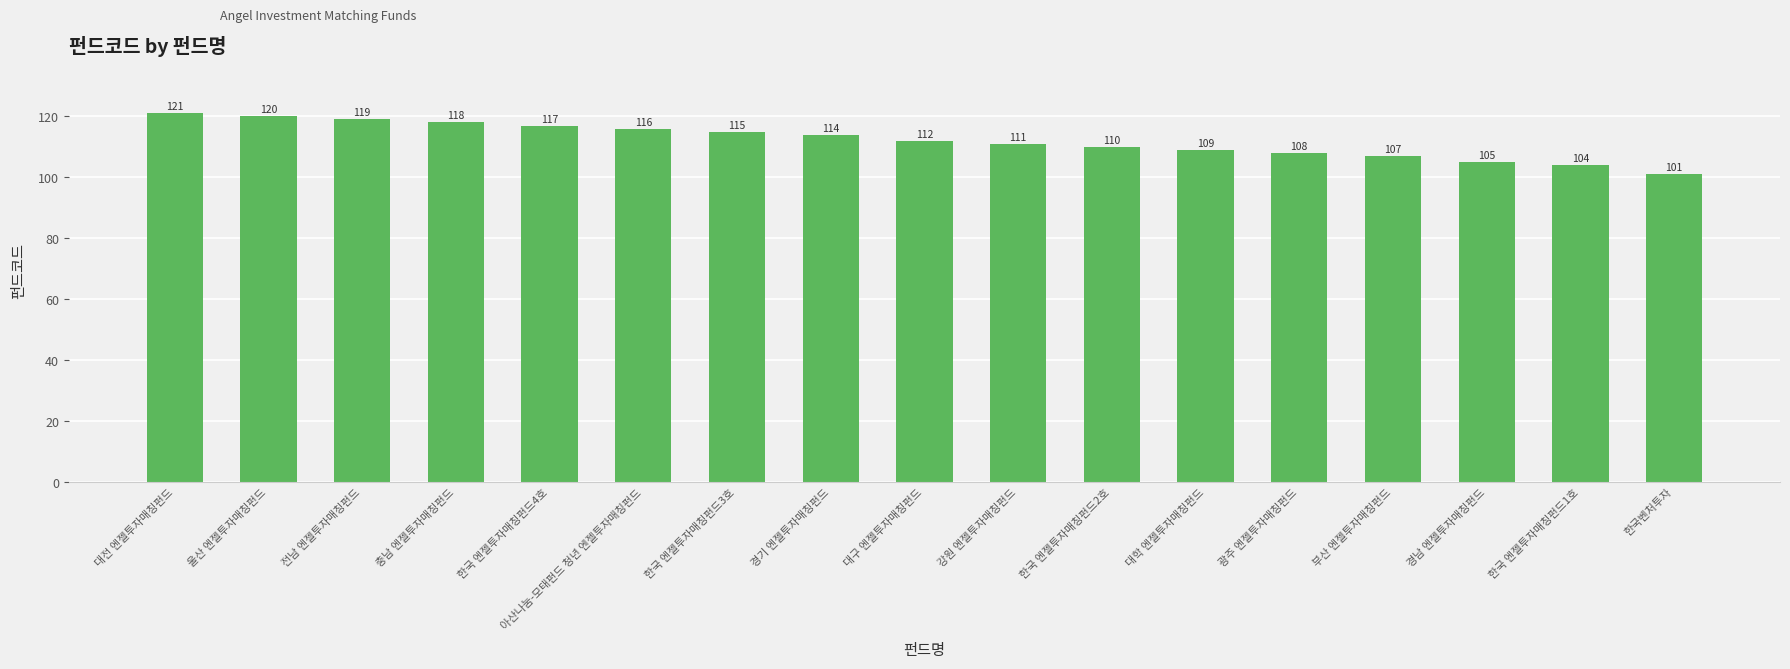

At which label does the data first exceed 112?

대전 엔젤투자매칭펀드